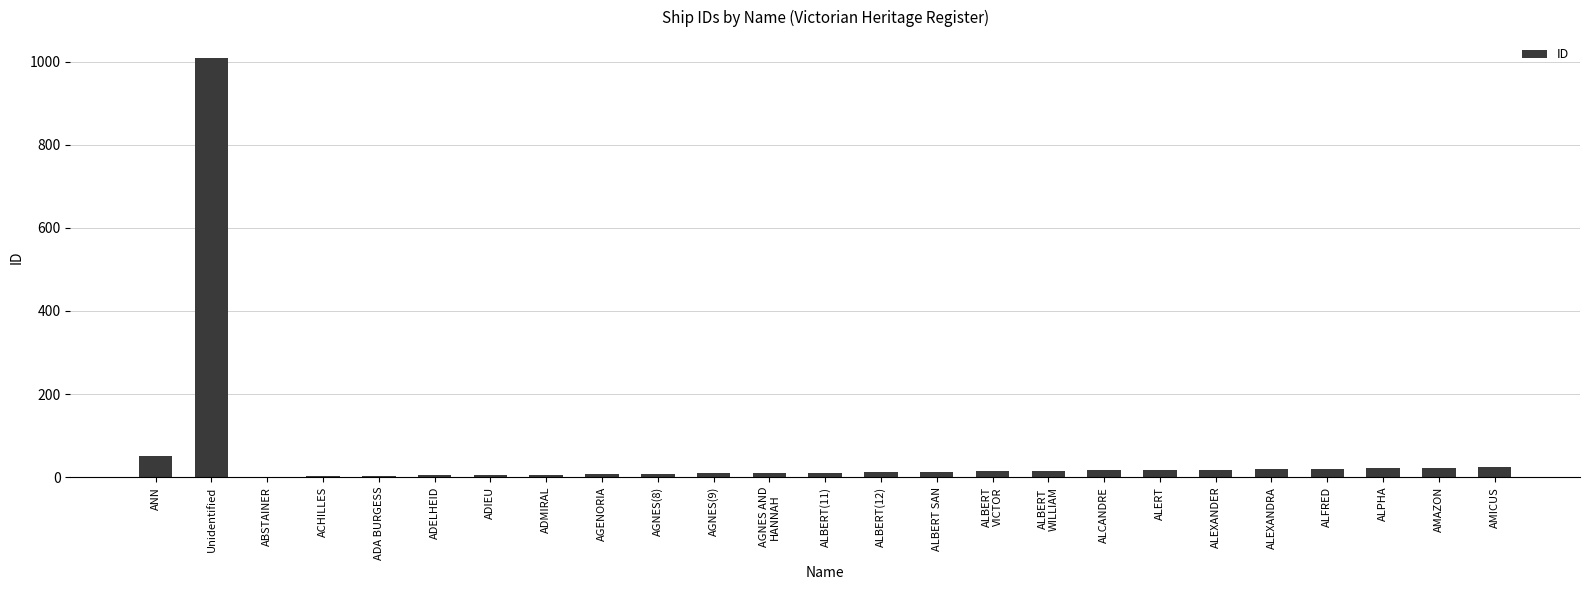

The value at ALBERT
WILLIAM is 15. True or false?

True